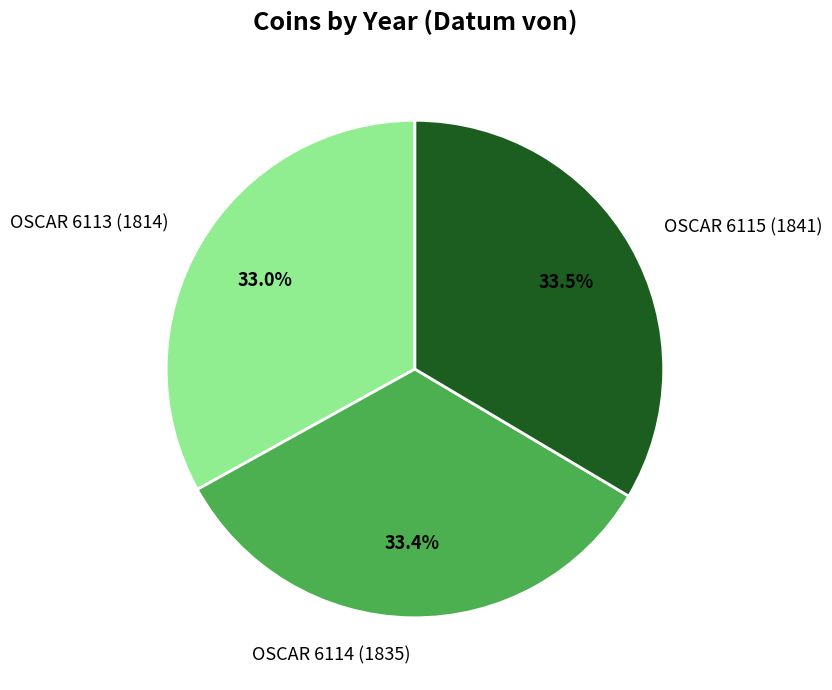

Is there a majority slice in this chart?

No